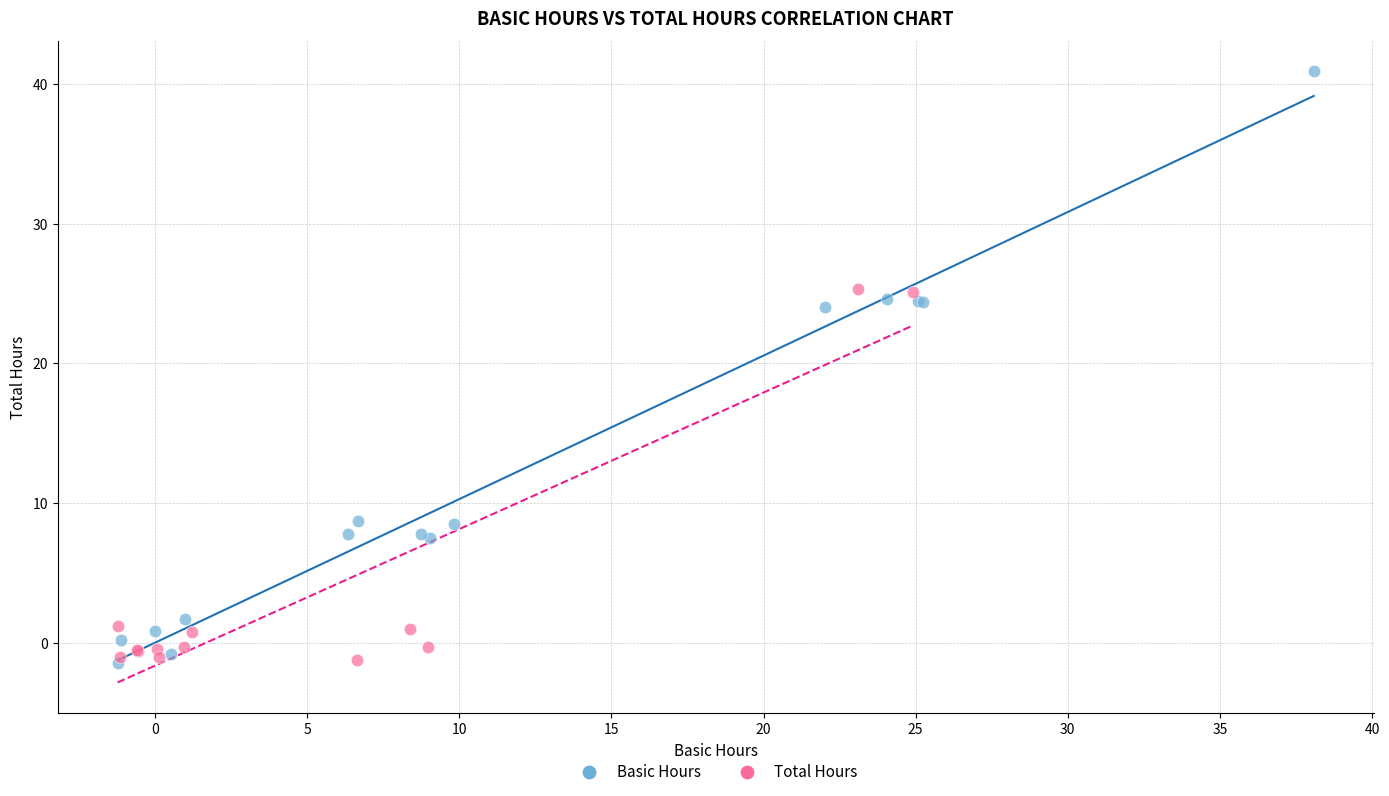

Which series has the widest spread of Y values?

Basic Hours